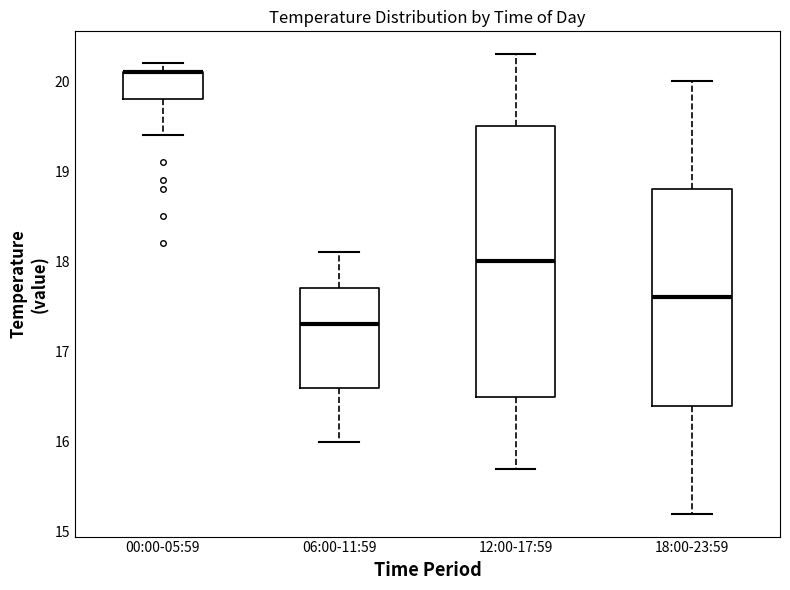

Which box is the tallest, from its lower edge to its upper edge?

12:00-17:59